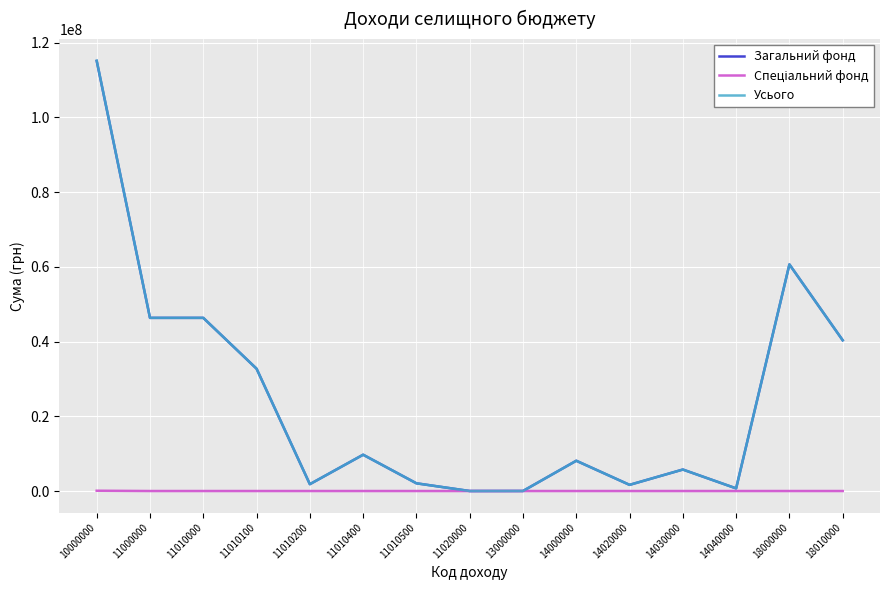

What is the spread (max minus min) of values at 14020000?

1650000